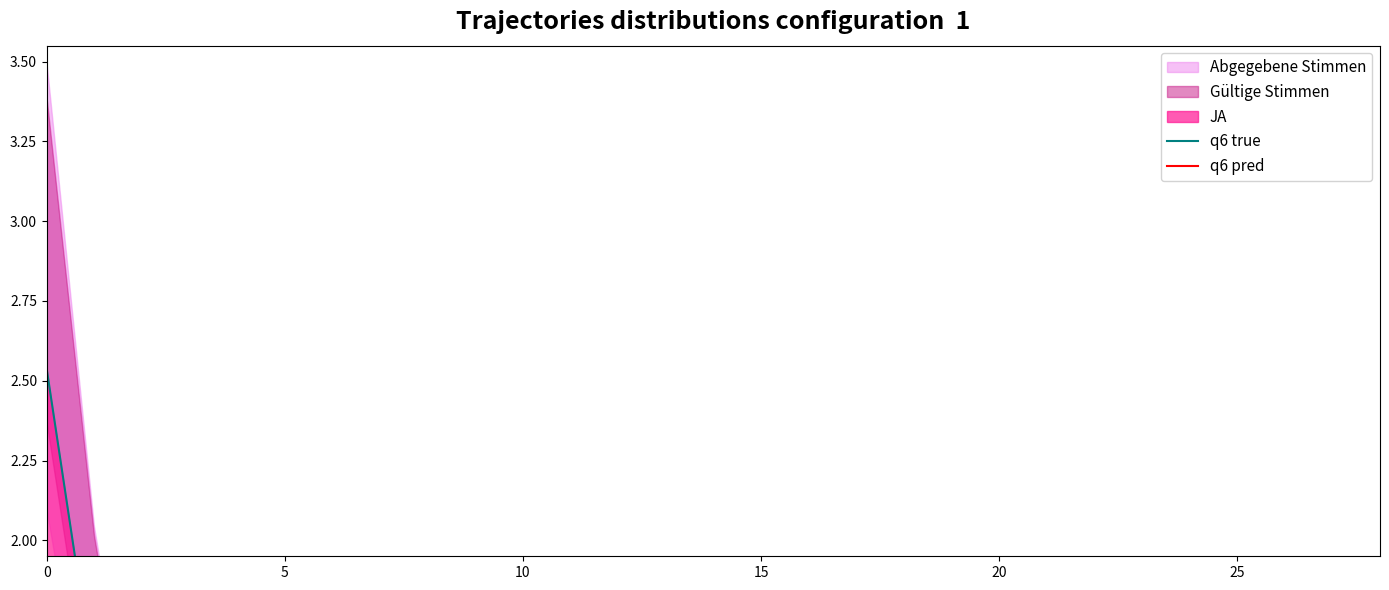

The q6 true series shows 0.2 at 9. True or false?

True